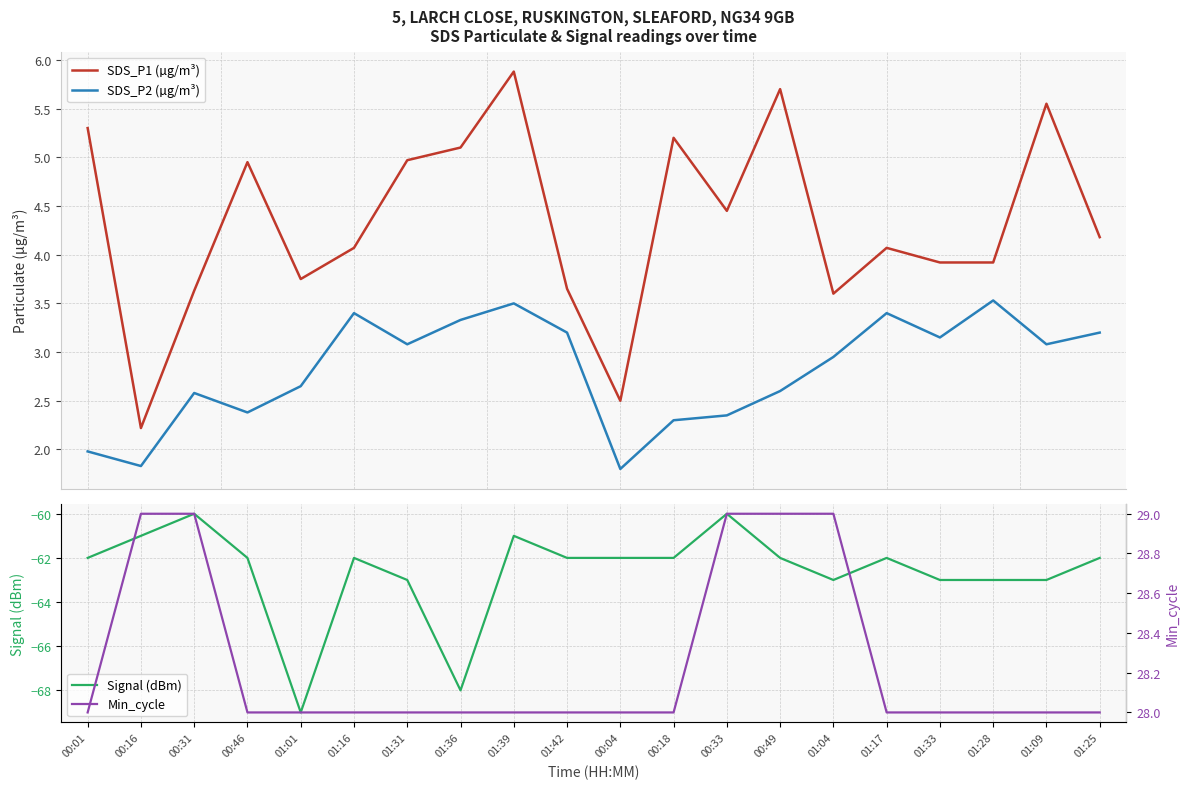

Which has a higher value, 01:16 or 01:31?

01:31